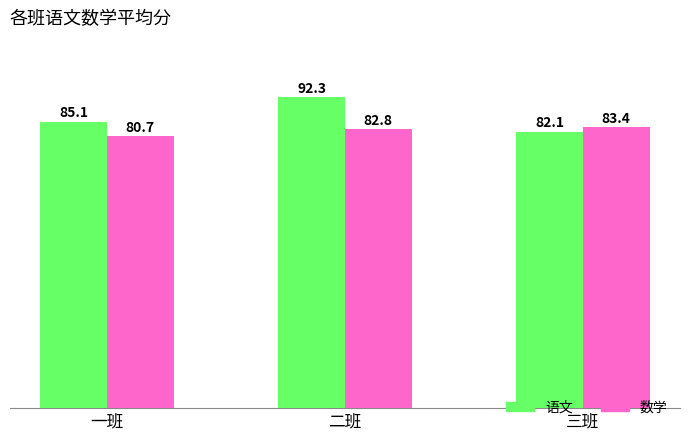

Reading left to right, transcribe all the data shown in this chart.

语文: 一班=85.1	二班=92.3	三班=82.1
数学: 一班=80.7	二班=82.8	三班=83.4